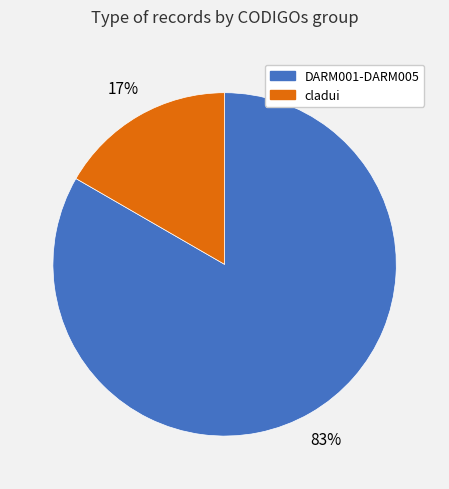

Count the number of slices in the pie.

2